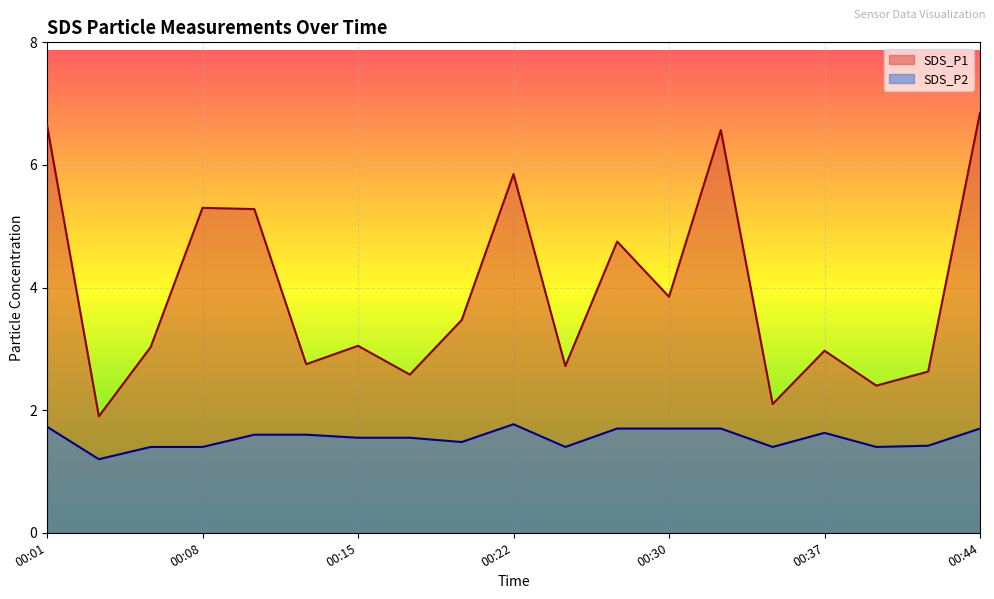

What are all the series names shown in the legend?

SDS_P1, SDS_P2